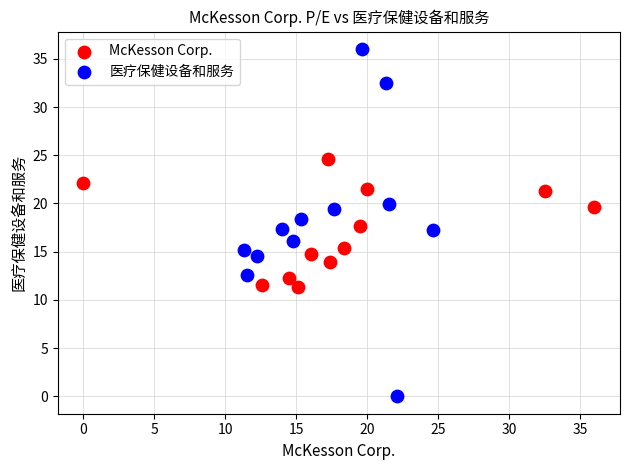

Which series has the widest spread of Y values?

医疗保健设备和服务